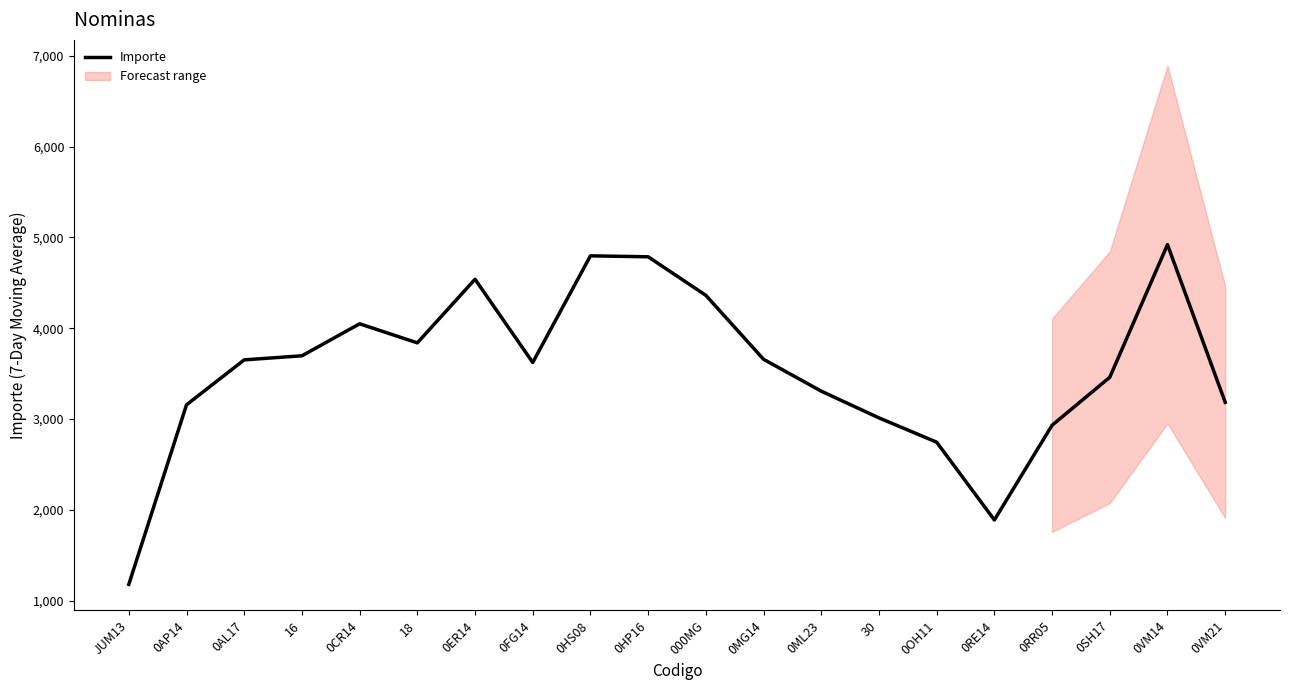

What is the difference between the values at 0SH17 and 0ER14?

1079.0